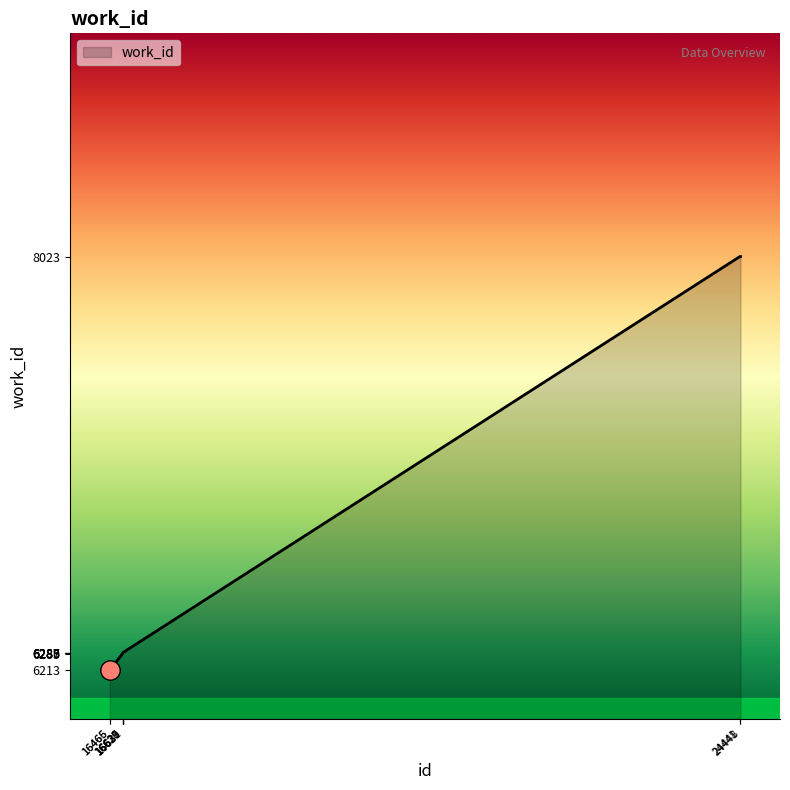

What is the minimum value shown in the chart?

6213